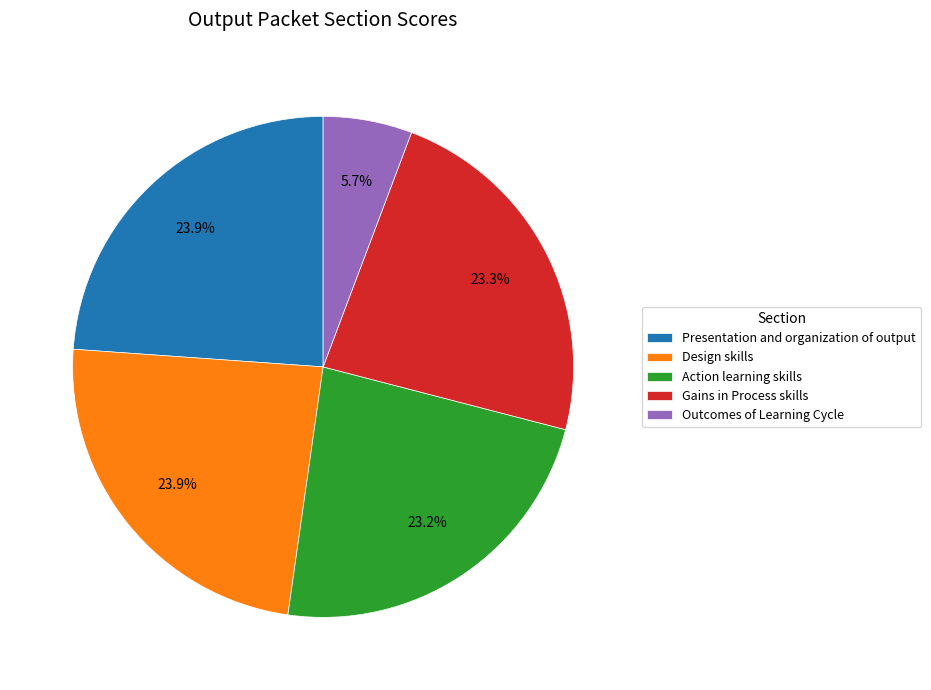

To the nearest percent, what is the average slice percentage?

20%